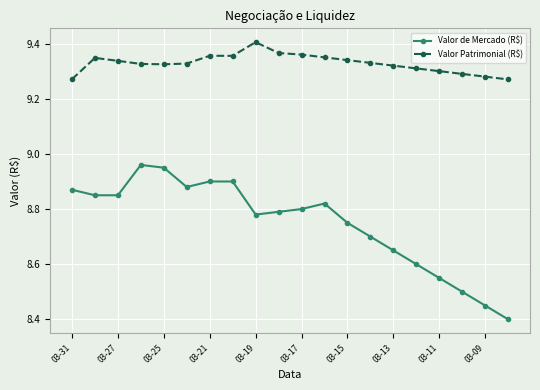

Which series has the widest spread of values?

Valor de Mercado (R$)